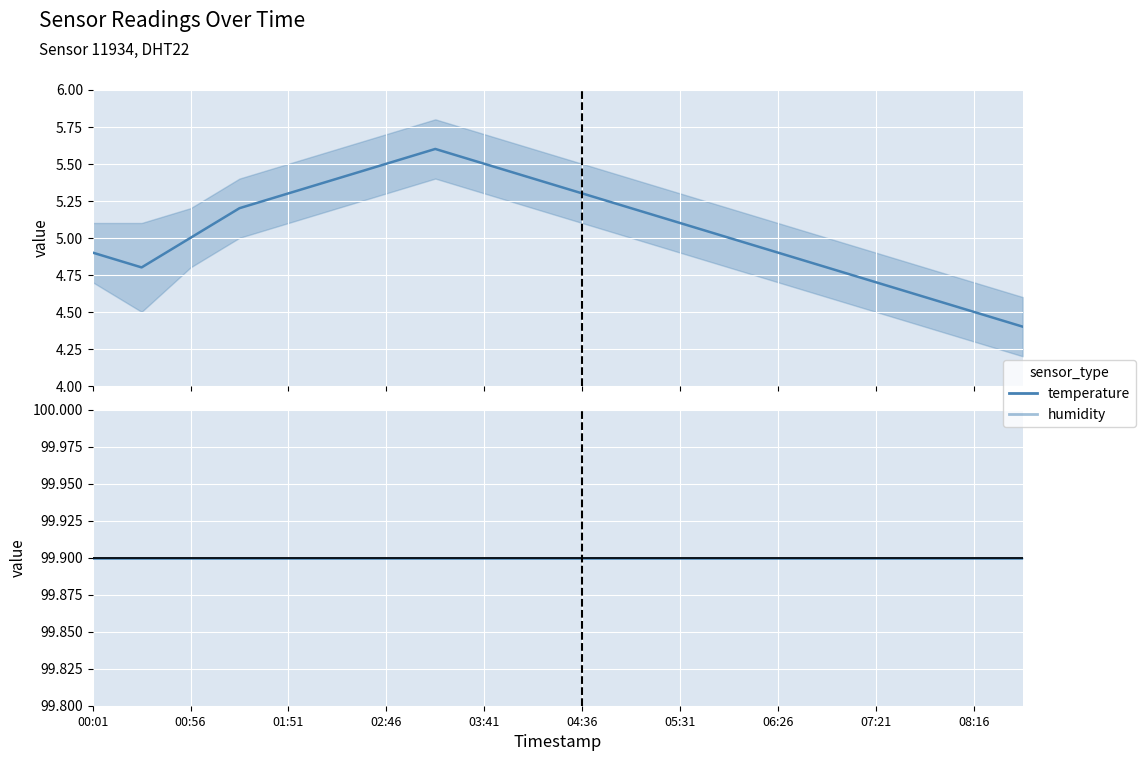

What is the average value of the temperature series?

5.1